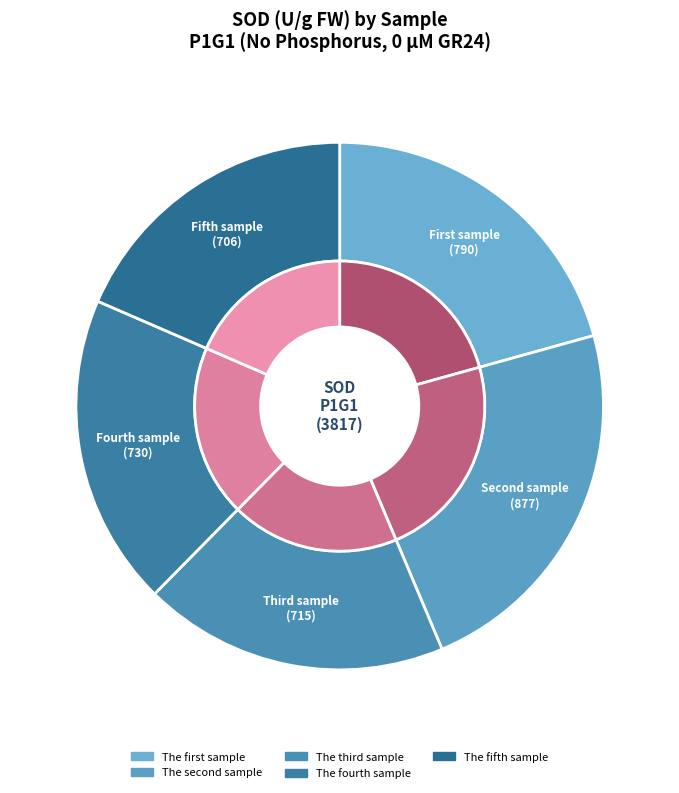

Count the number of slices in the pie.

5